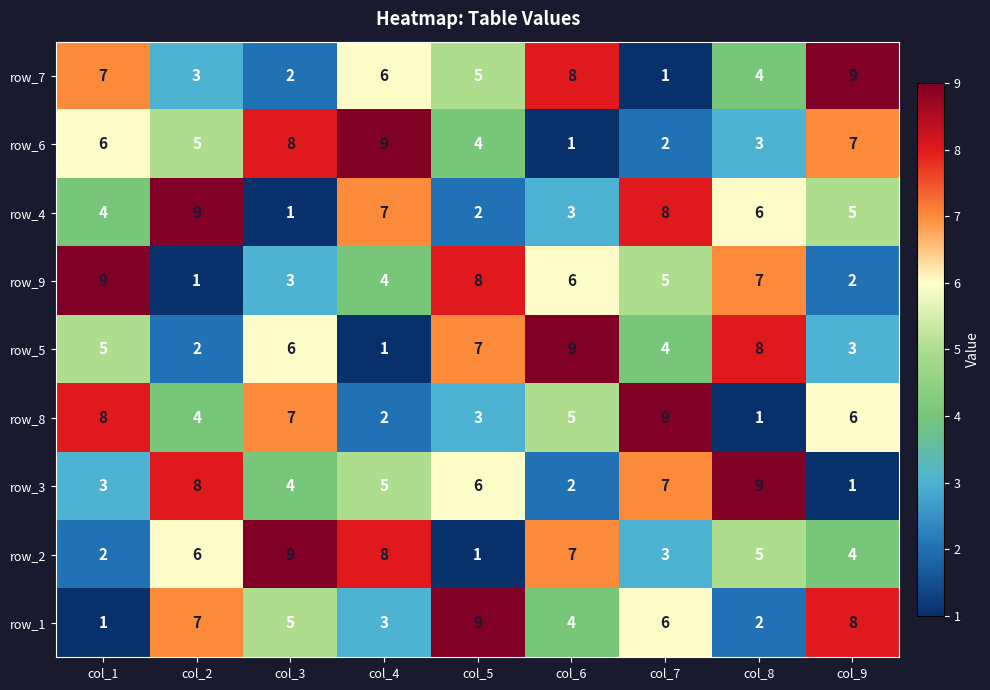

What is the highest value of the row_8 series?

9